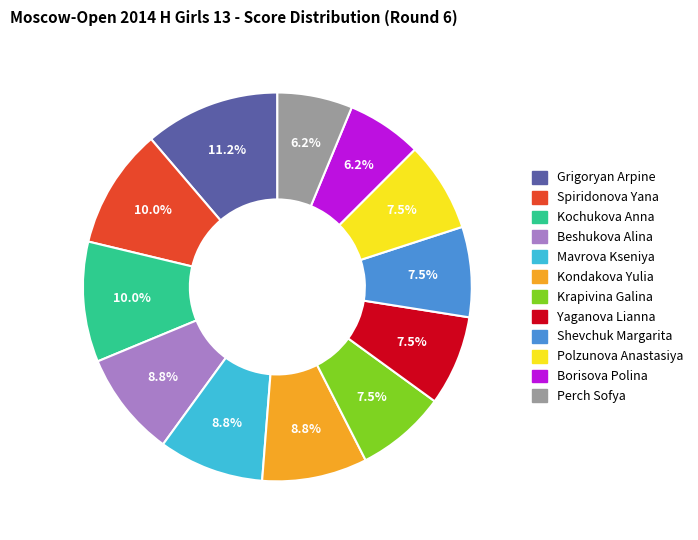

To the nearest percent, what portion does Grigoryan Arpine represent?

11%